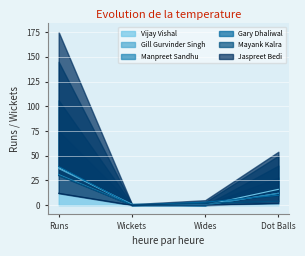

How many data points does each series have?

4